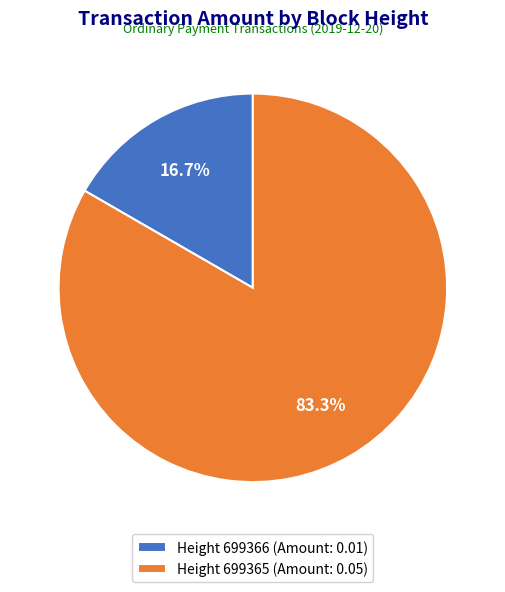

Which slice is the smallest?

Height 699366 (Amount: 0.01)